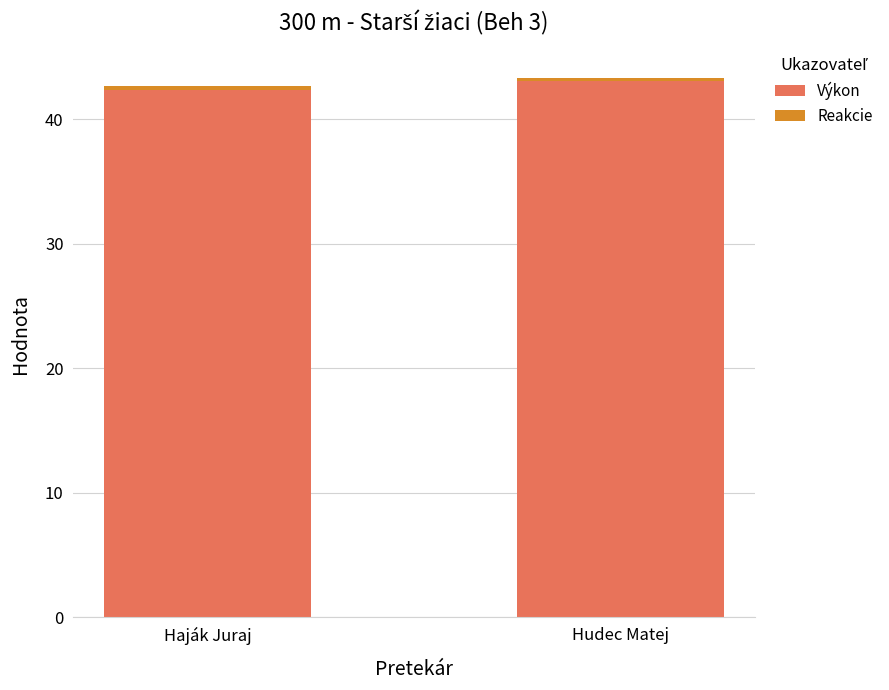

What is the sum of all Výkon values?

85.5